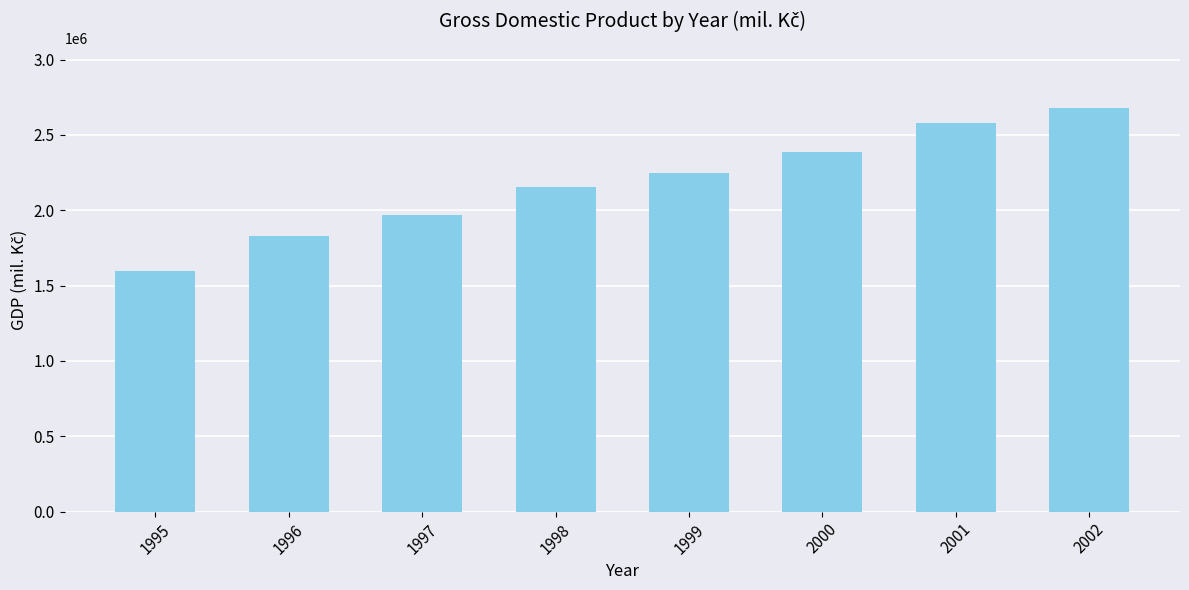

Does the chart contain stacked bars?

No